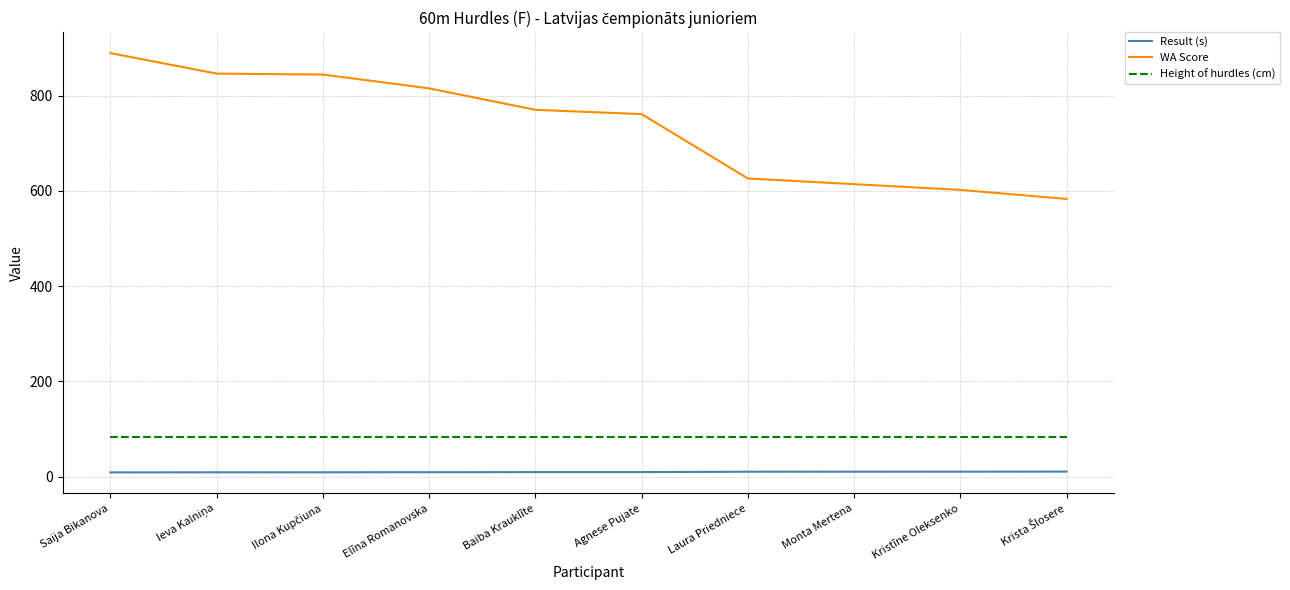

List the series in order of their peak value, lowest first.

Result (s), Height of hurdles (cm), WA Score